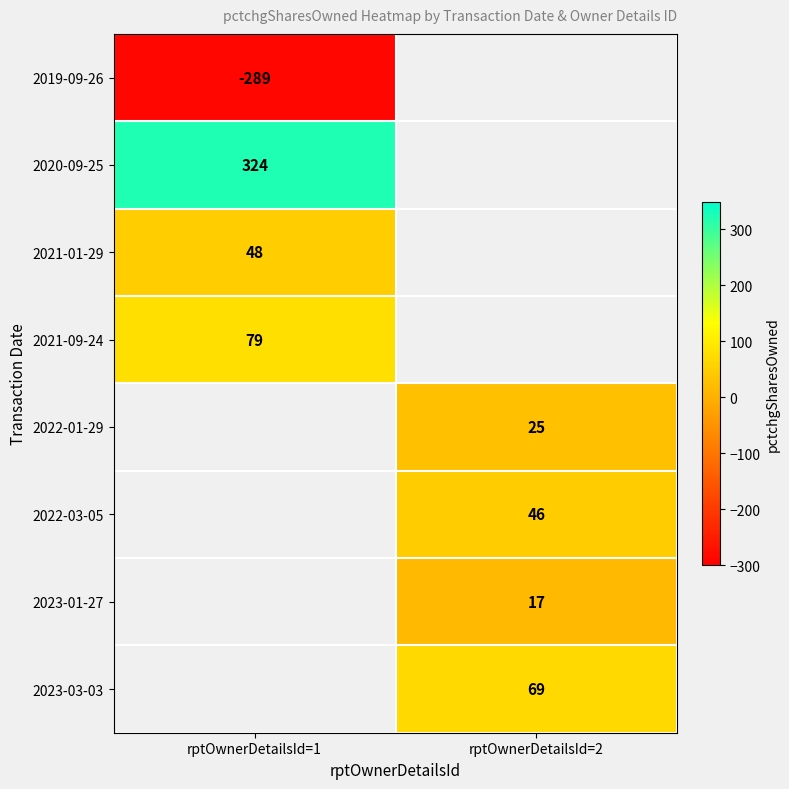

Is it true that 2020-09-25 equals 324 at rptOwnerDetailsId=1?

True